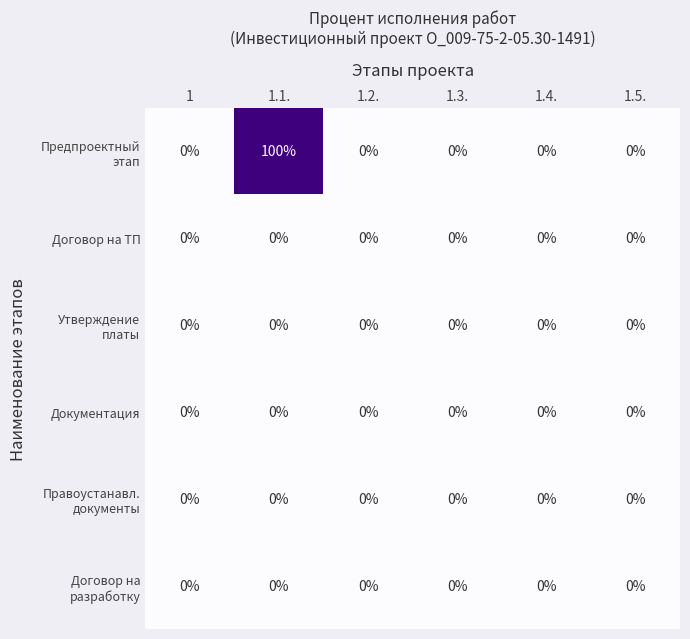

Which label corresponds to the largest value in the chart?

1.1.